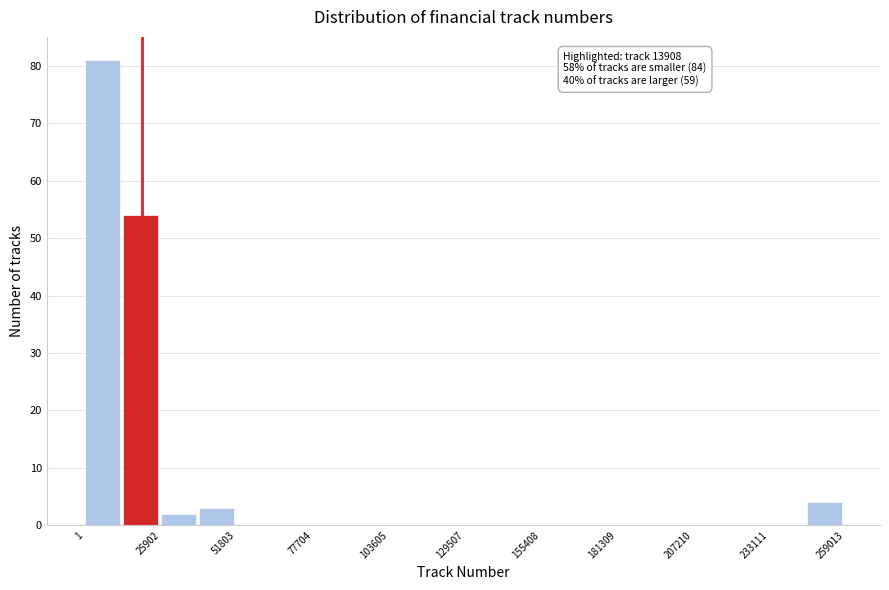

Around what value on the x-axis is the tallest bar? Give the approximate position of its centre, as read against the axis.

5000